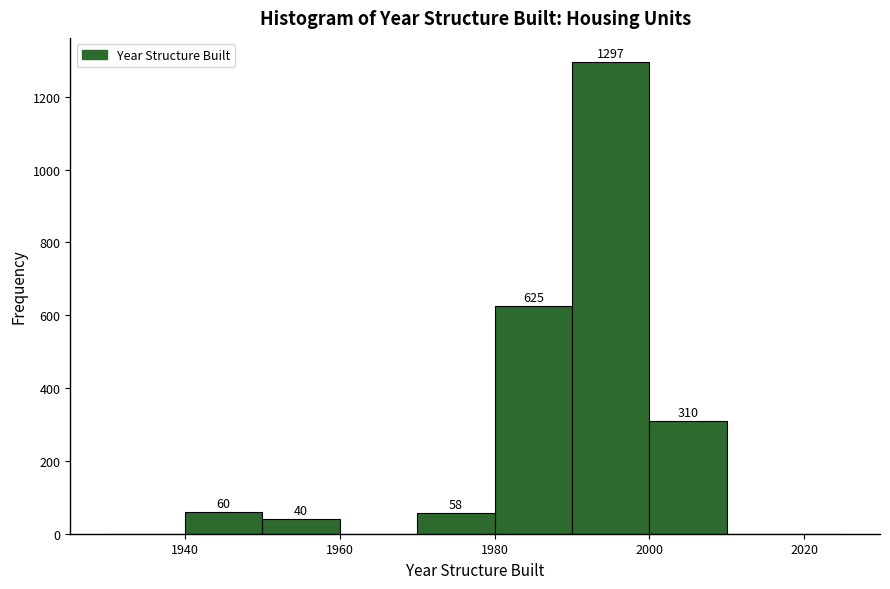

Read against the x-axis, roughly where is the centre of the tallest bar?

1996